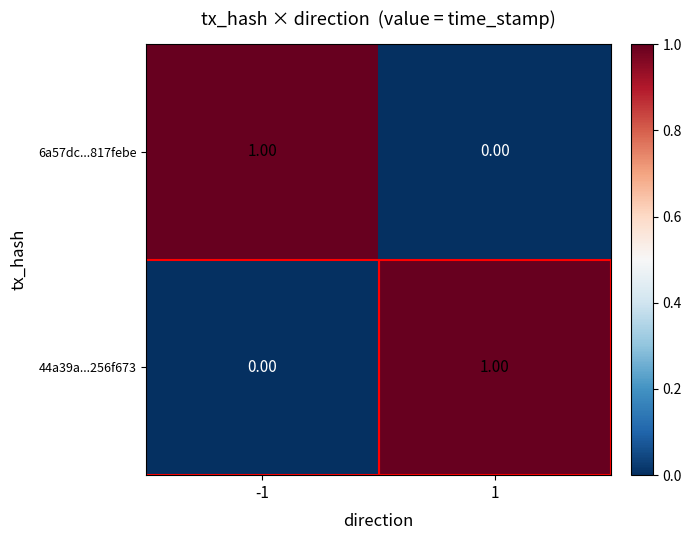

List the labels in order of 6a57dc...817febe value, largest first.

-1, 1